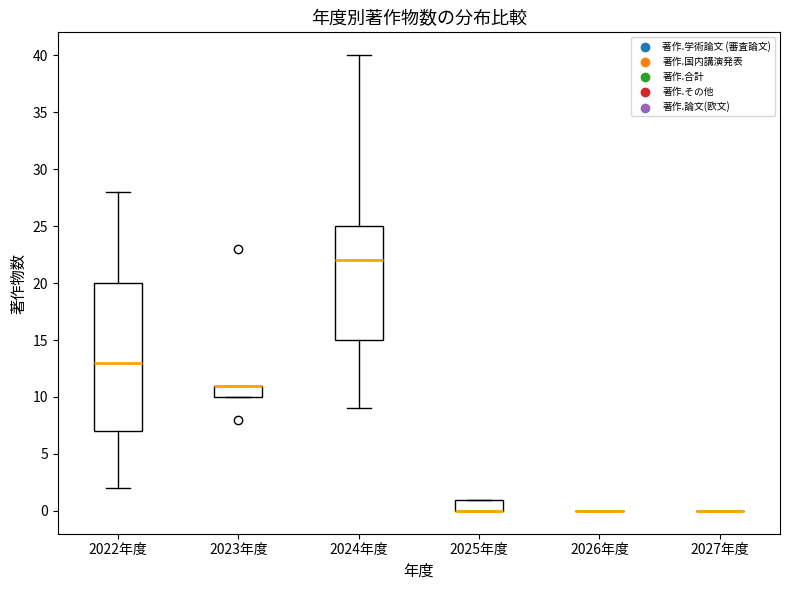

Comparing the boxes themselves (not the whiskers), which one is the tallest?

2022年度